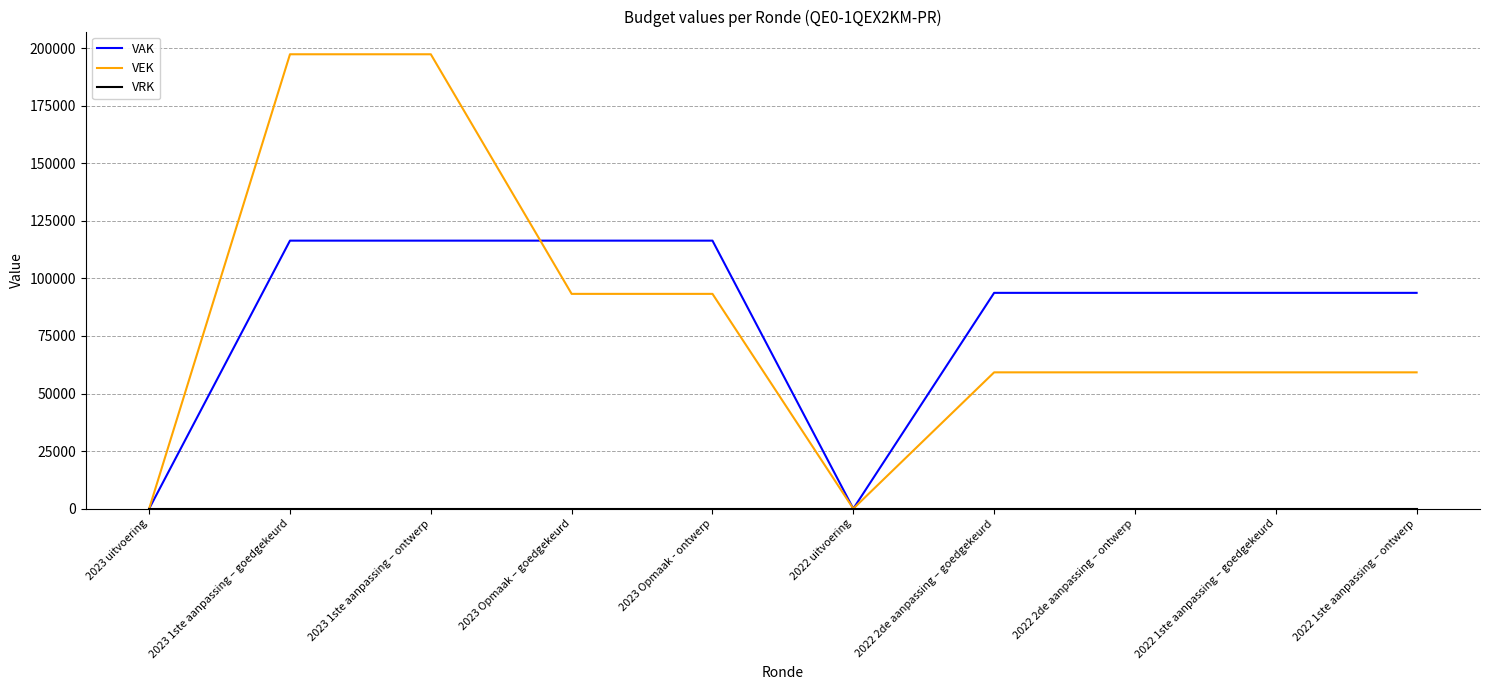

Which series changed the most between 2023 uitvoering and 2023 Opmaak – goedgekeurd?

VAK